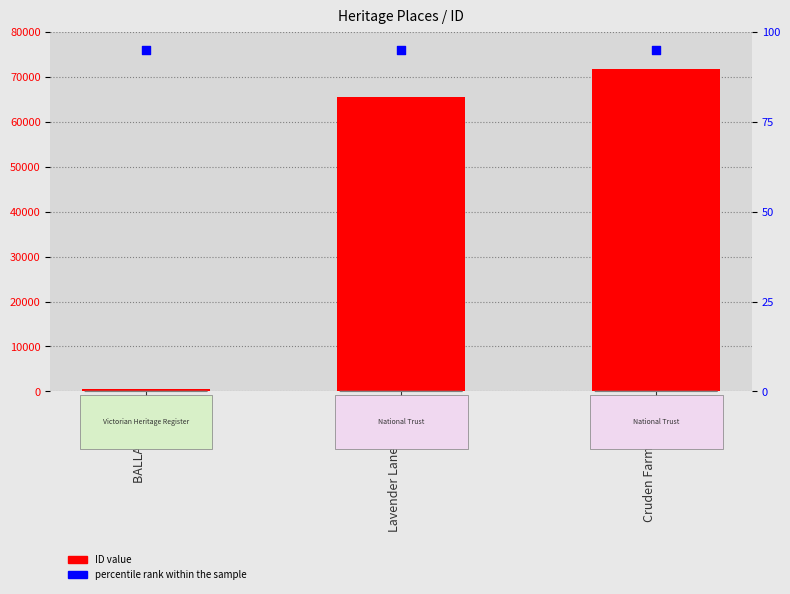

At how many categories does at least one series exceed 10964?

2